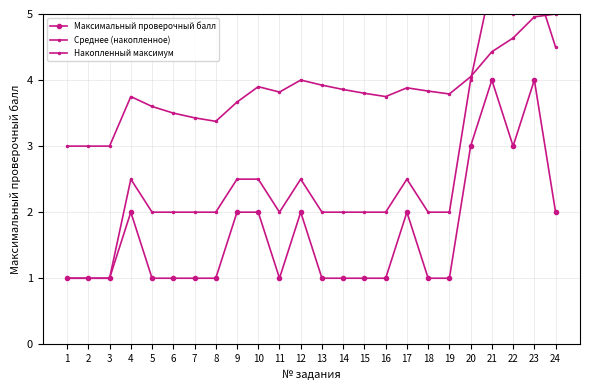

What is the value of the Среднее (накопленное) point at the 14th from the left?

3.9